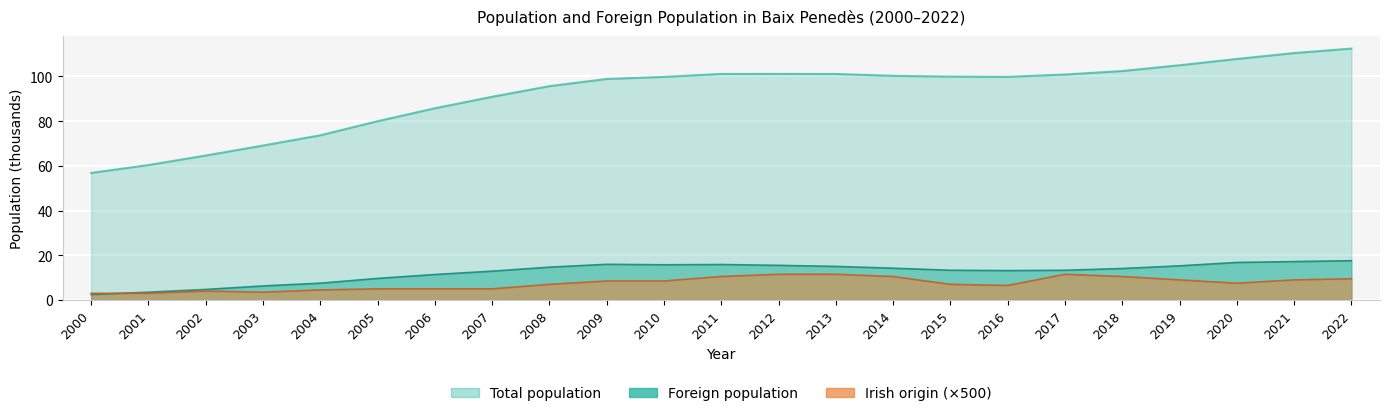

Rank the categories by Irish origin value from lowest to highest.

2000, 2001, 2003, 2002, 2004, 2005, 2006, 2007, 2016, 2008, 2015, 2020, 2009, 2010, 2019, 2021, 2022, 2011, 2014, 2018, 2012, 2013, 2017